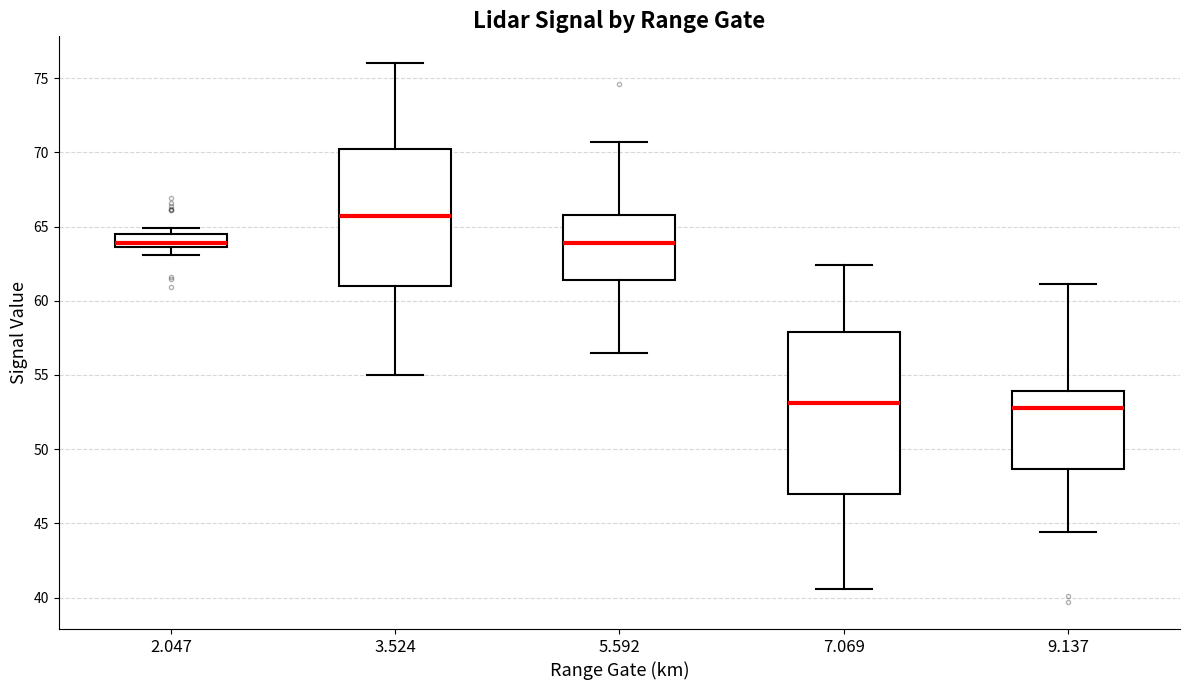

Which box's median line is the highest?

3.524